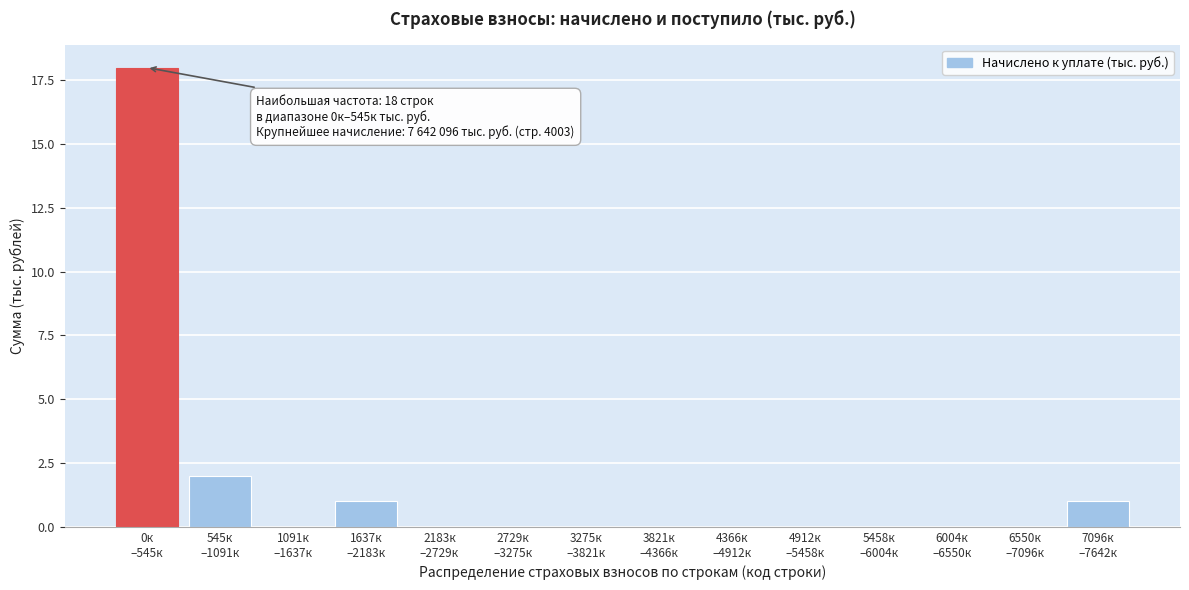

What is the sum of all values?

22